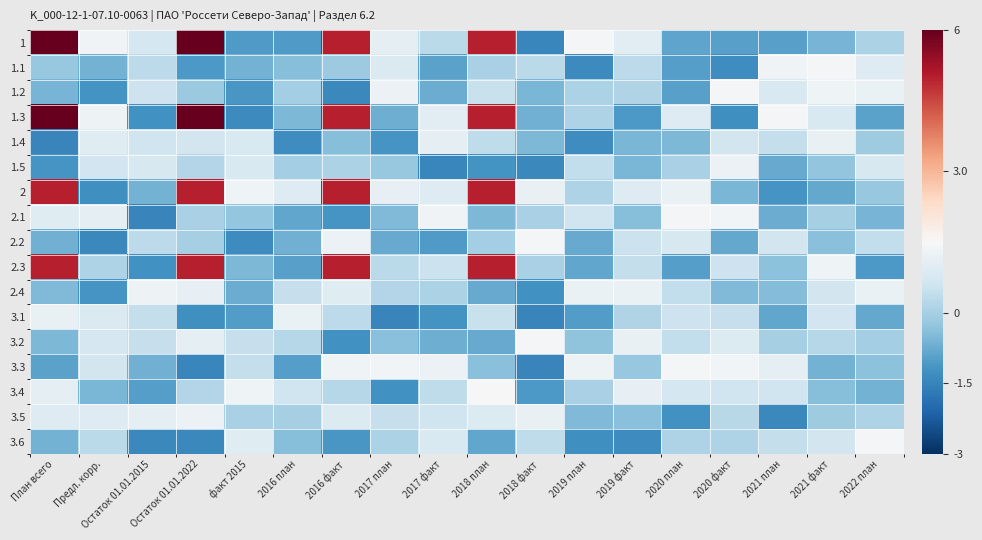

Which has a higher value, 2021 план or План всего?

План всего